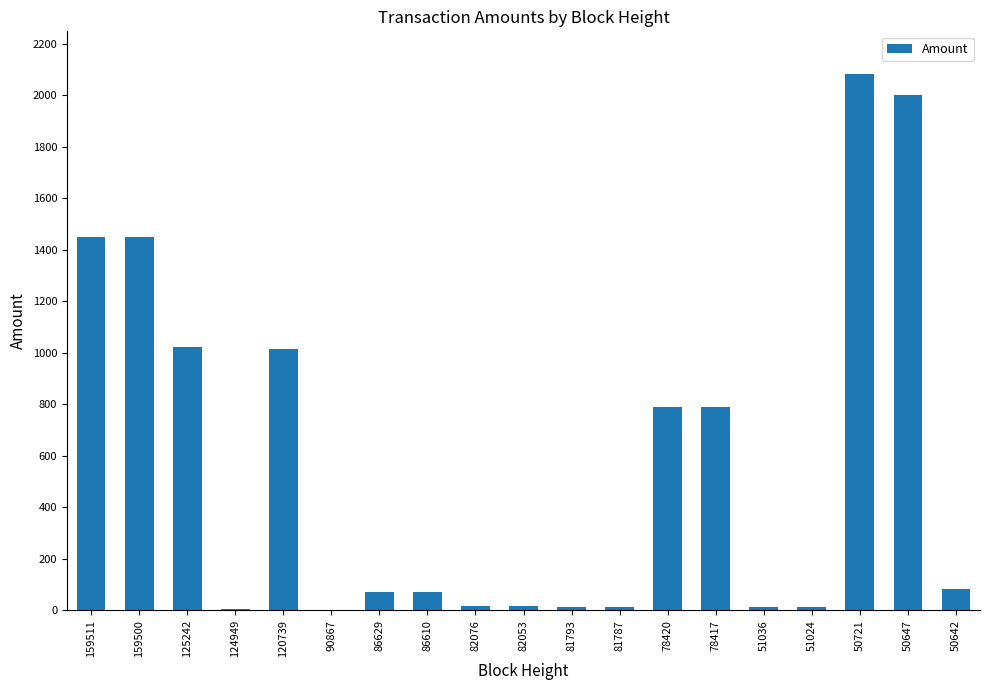

What is the average value?

574.6